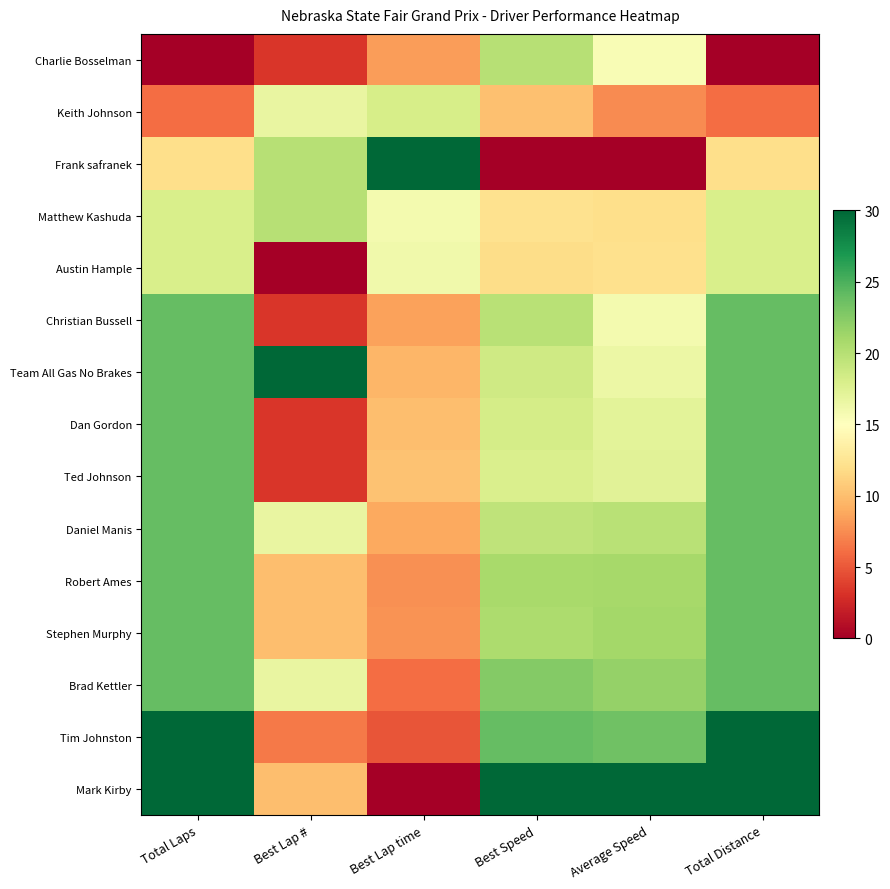

Rank the series at Best Lap # from lowest to highest value.

Austin Hample, Ted Johnson, Dan Gordon, Christian Bussell, Charlie Bosselman, Tim Johnston, Mark Kirby, Stephen Murphy, Robert Ames, Brad Kettler, Daniel Manis, Keith Johnson, Matthew Kashuda, Frank safranek, Team All Gas No Brakes